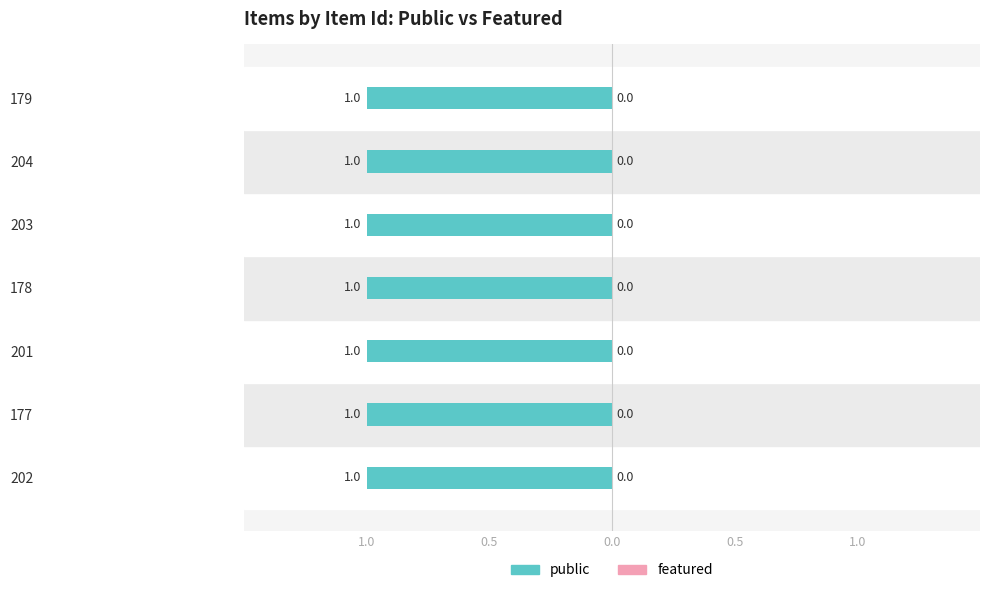

At which label is public closest to 1?

202